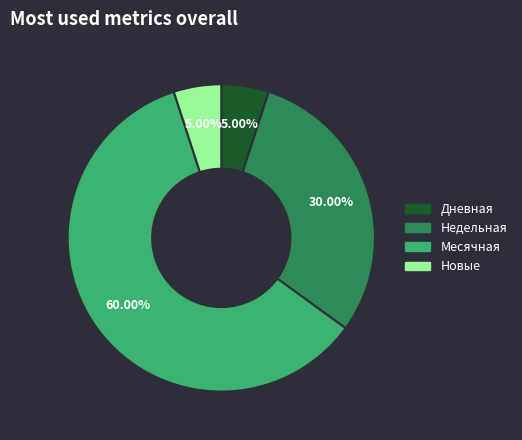

Is there a majority slice in this chart?

Yes